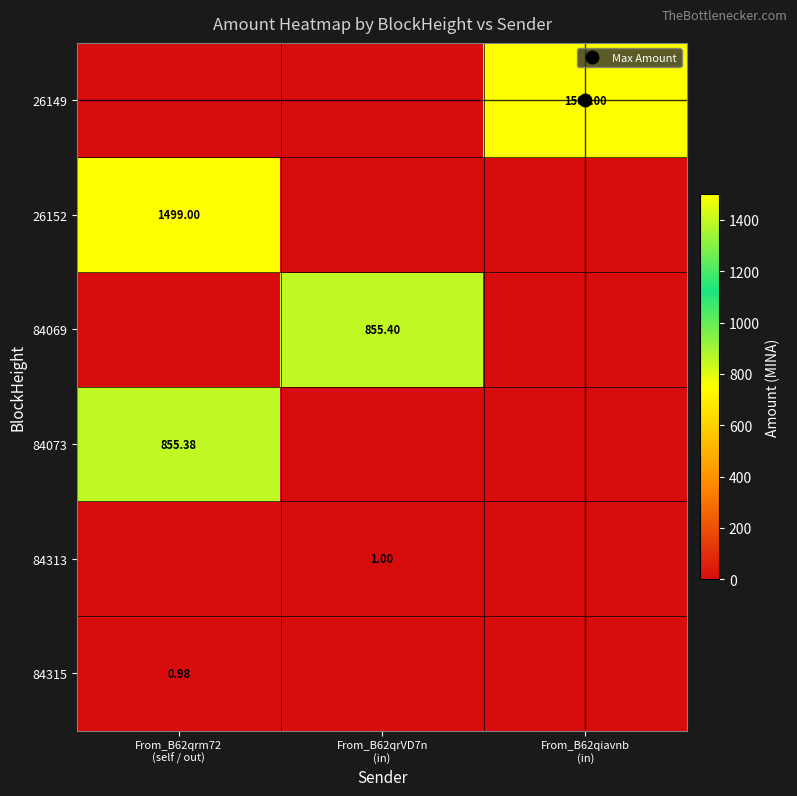

How many values in 26149 are above zero?

1